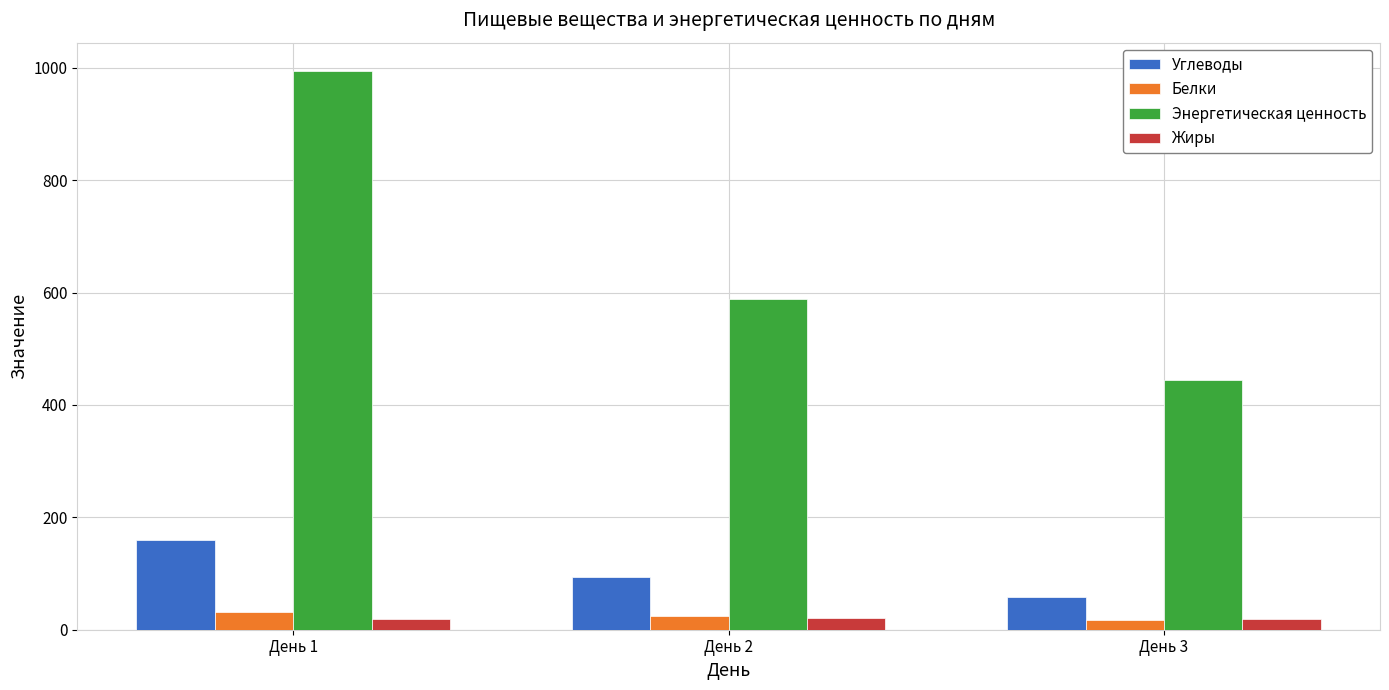

How many data points in Белки are above 25?

2